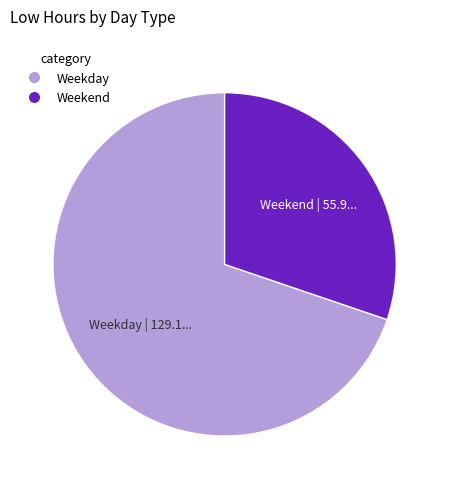

Do Weekday and Weekend together represent more than half of the pie?

Yes